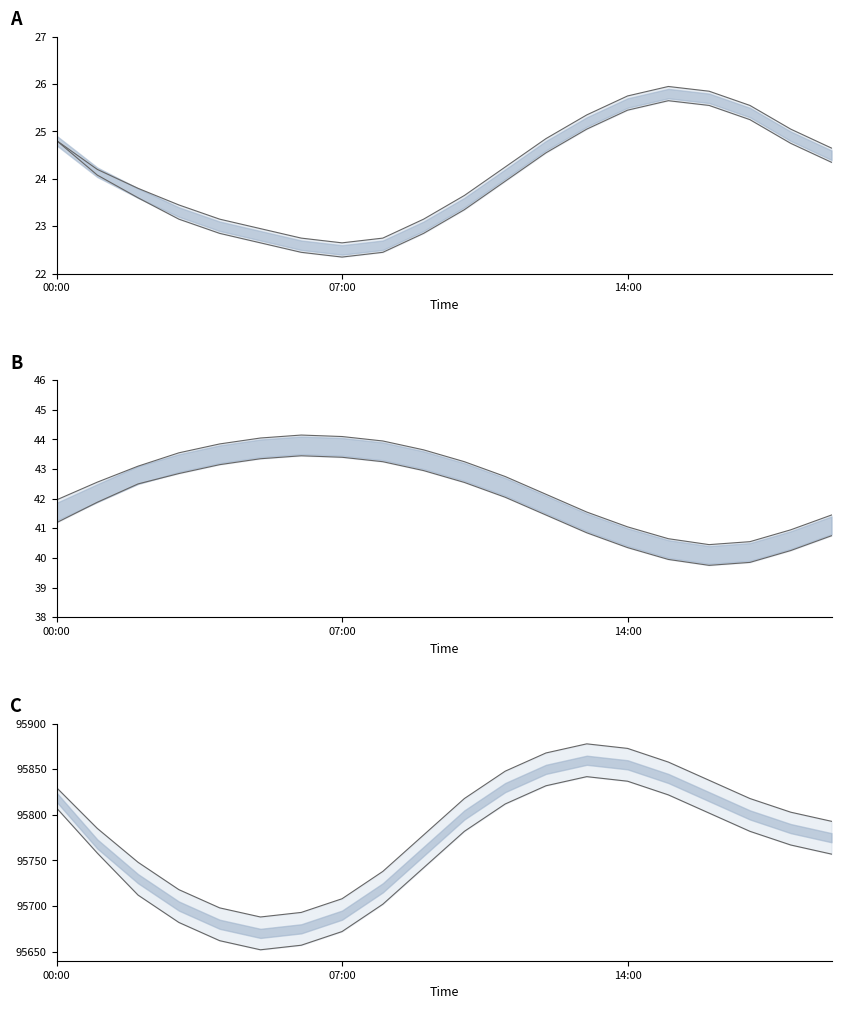

True or false: humidity lower has more than 2 points higher than both neighbors.

False